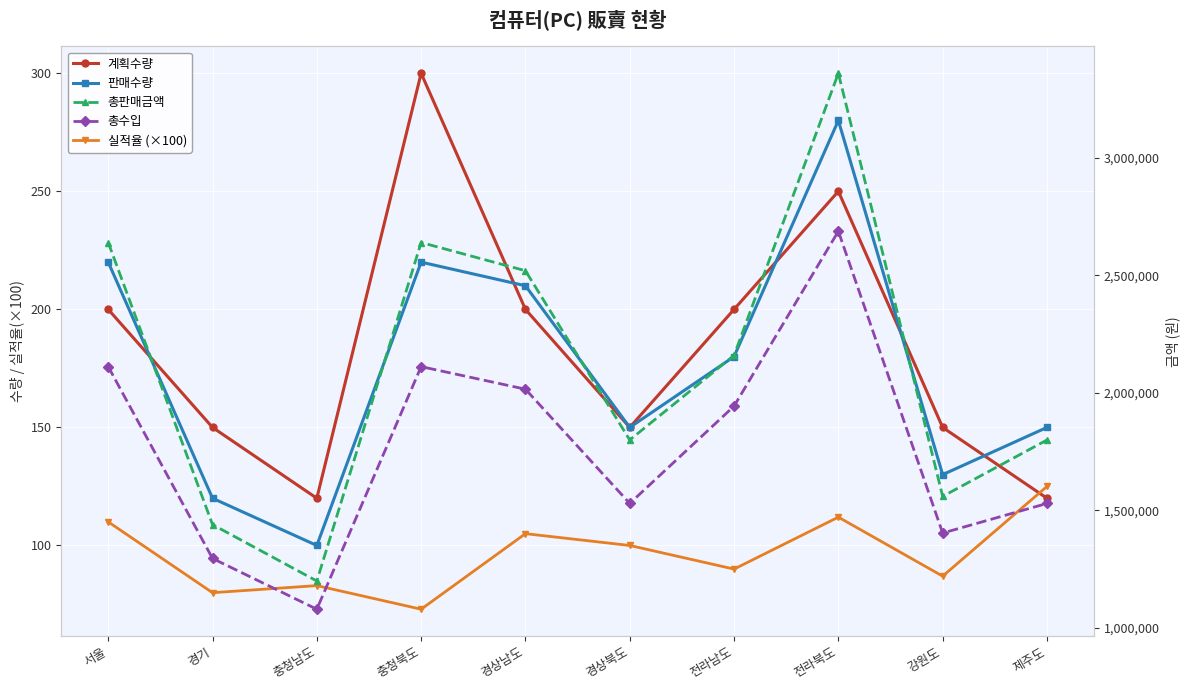

True or false: 계획수량 has a value of 250.0 at 전라북도.

True